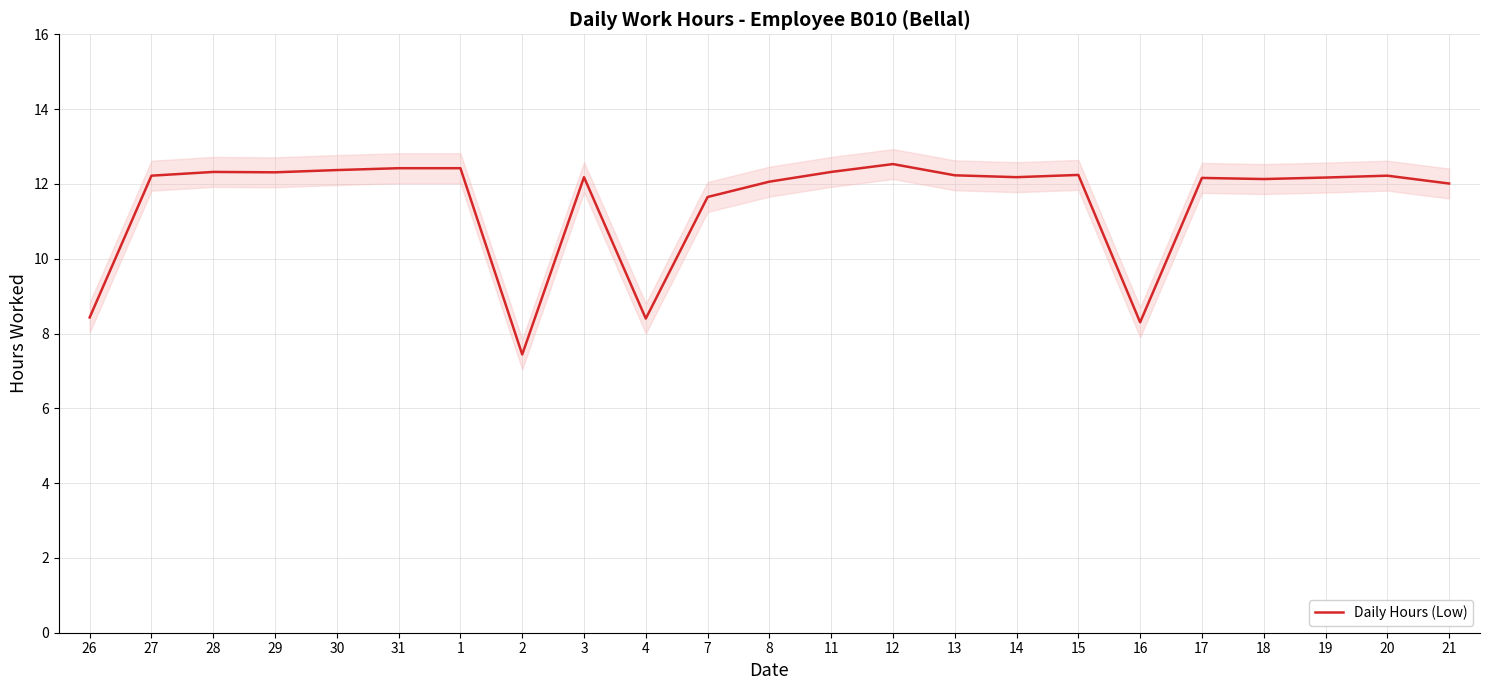

How many interior local valleys (lower than both neighbors) does the data have?

6